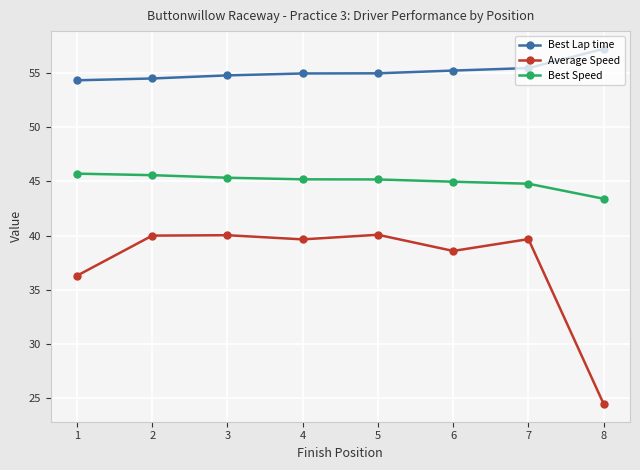

What is the greatest value displayed?

57.2